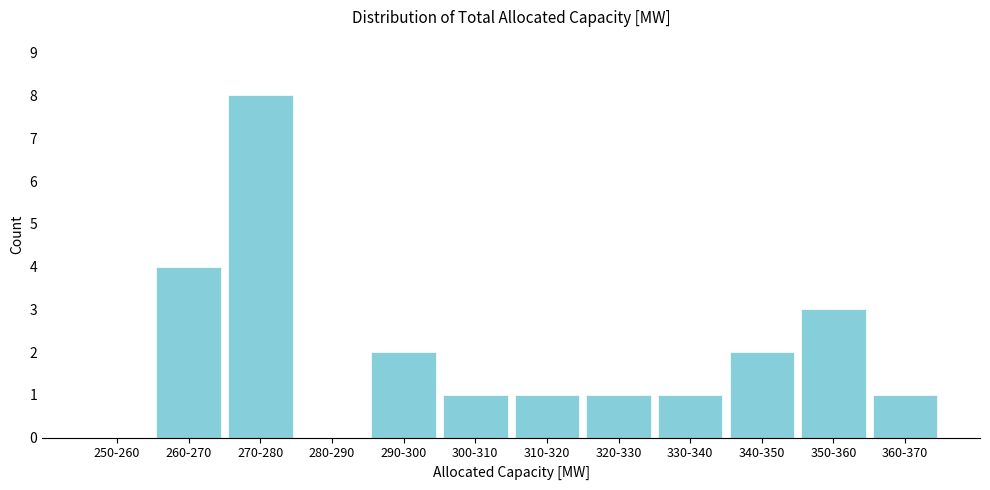

Reading left to right, list all the values displayed in this chart.

250-260=0	260-270=4	270-280=8	280-290=0	290-300=2	300-310=1	310-320=1	320-330=1	330-340=1	340-350=2	350-360=3	360-370=1